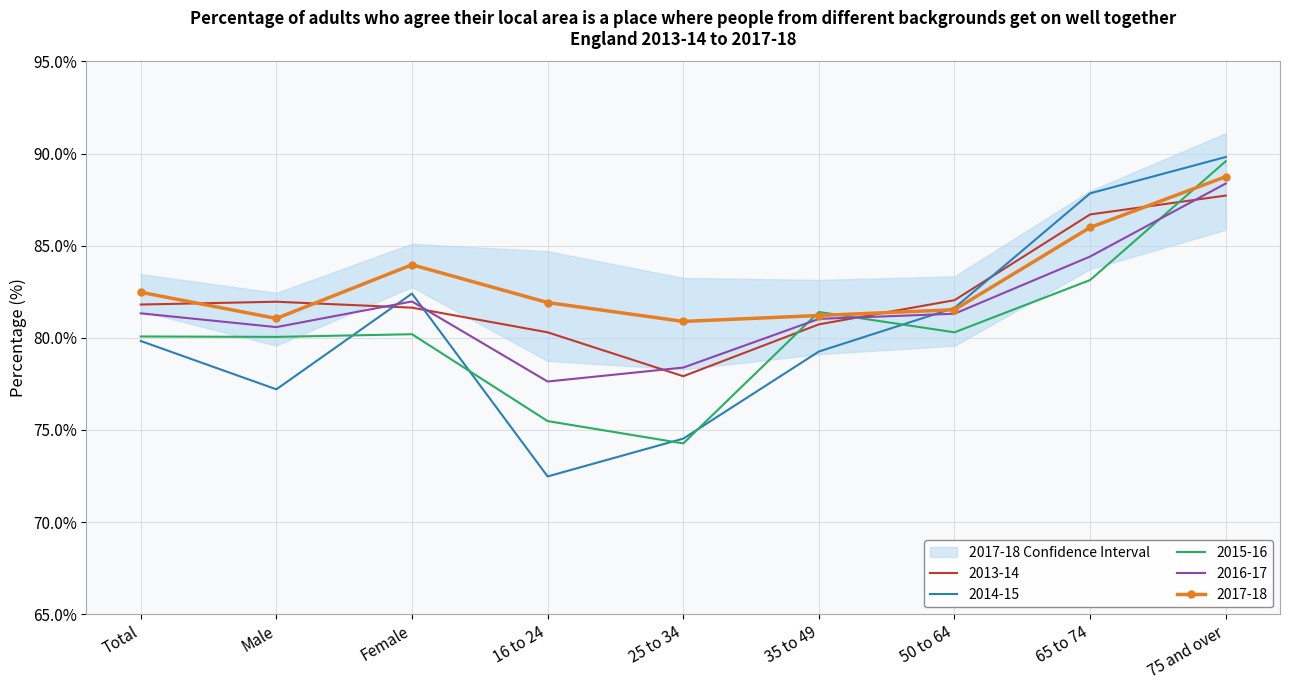

What is the difference between the maximum and minimum values in the 2016-17 series?

10.7